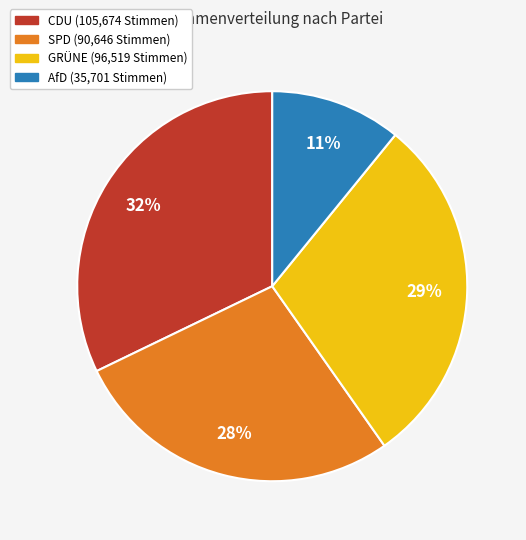

Count the number of slices in the pie.

4